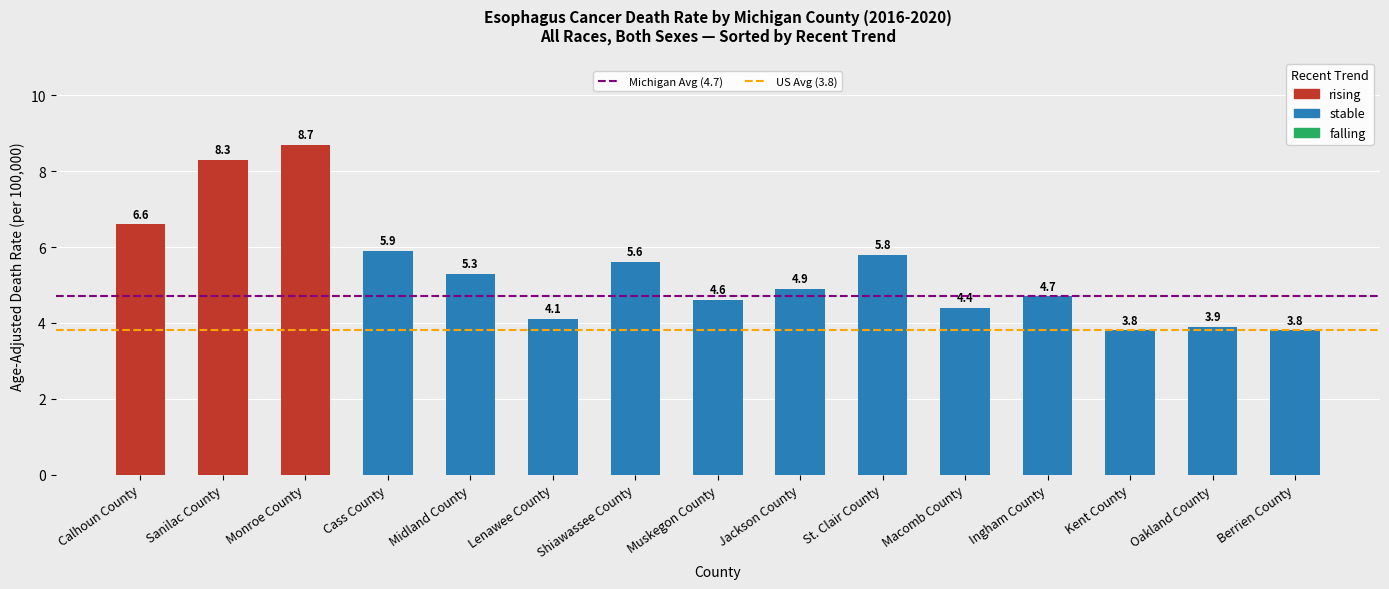

What is the minimum value shown in the chart?

3.8